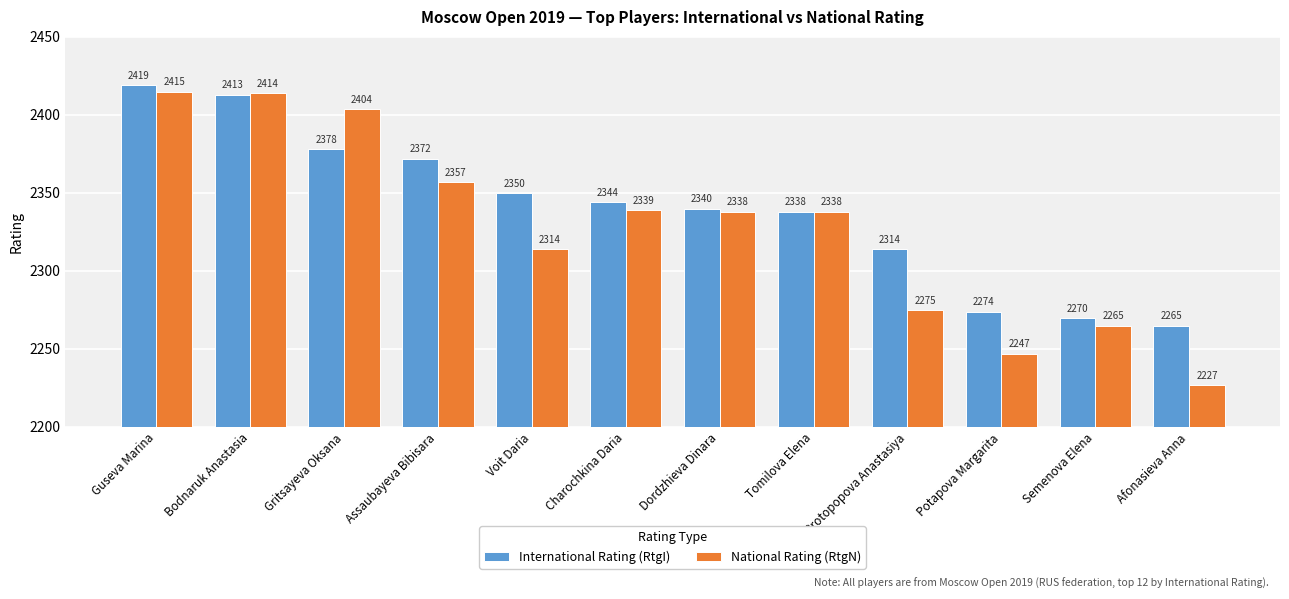

Reading left to right, extract all data points from this chart.

International Rating (RtgI): 2419	2413	2378	2372	2350	2344	2340	2338	2314	2274	2270	2265
National Rating (RtgN): 2415	2414	2404	2357	2314	2339	2338	2338	2275	2247	2265	2227